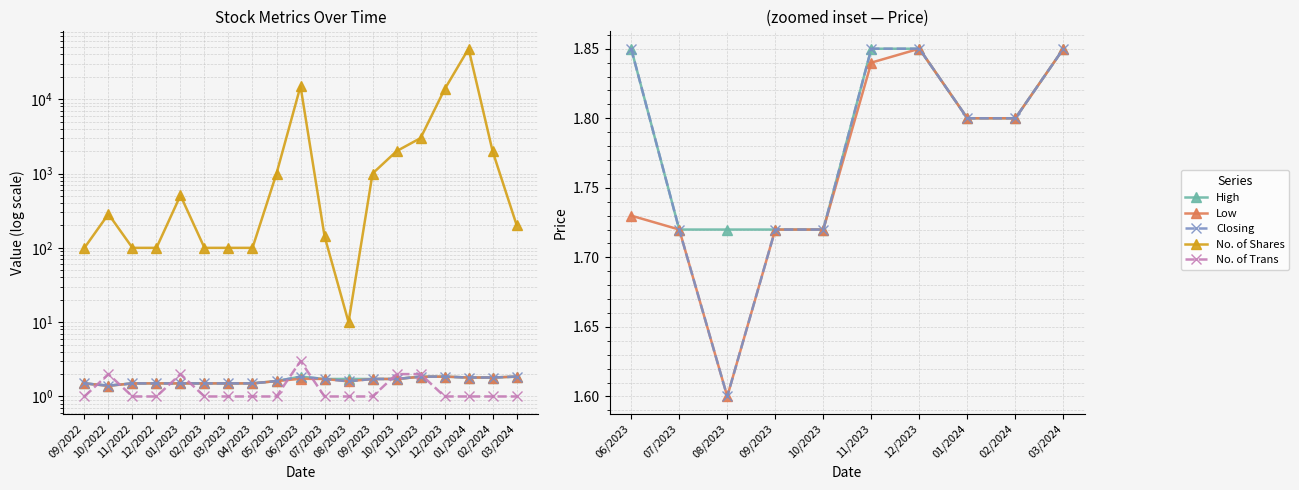

What is the difference between the second highest and second lowest values in the High series?

0.4